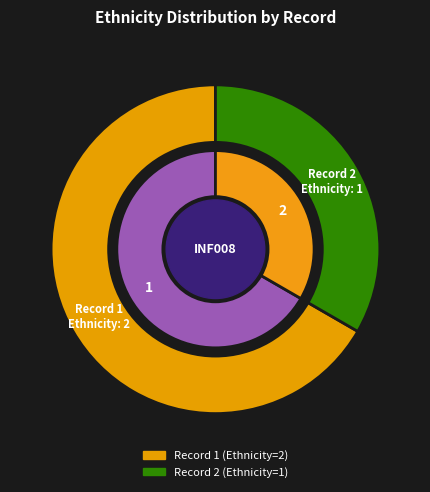

To the nearest percent, what portion does 1 represent?

67%